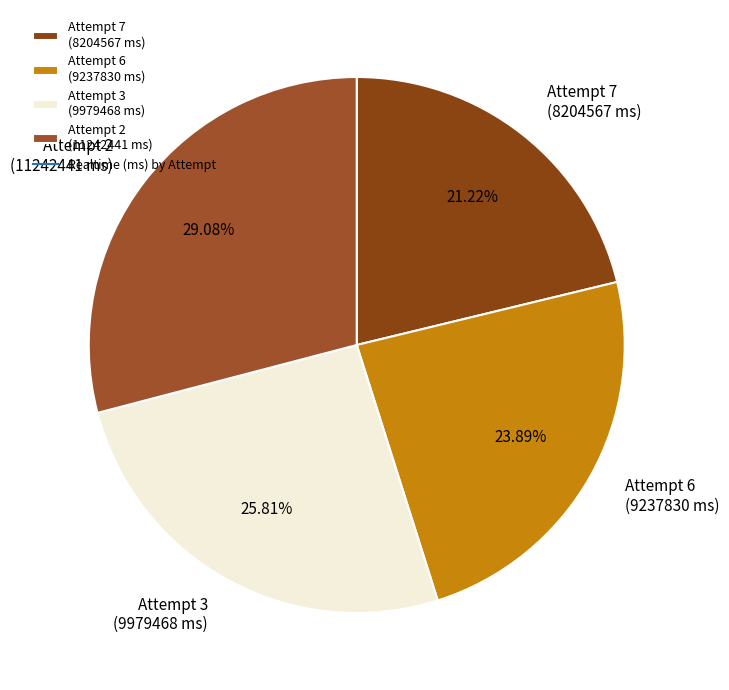

Do Attempt 3 and Attempt 7 together represent more than half of the pie?

No